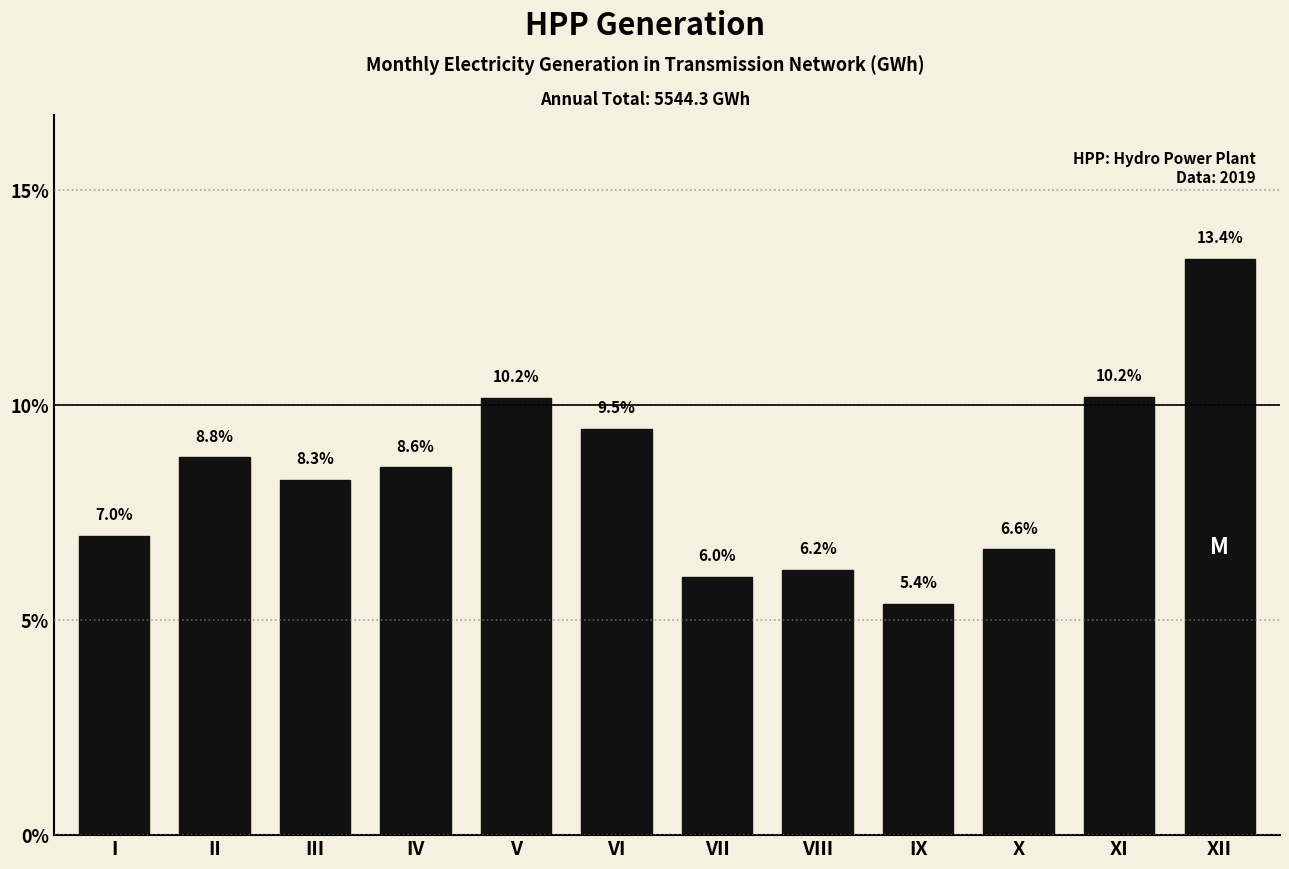

Reading left to right, list all the values displayed in this chart.

7.0	8.8	8.3	8.6	10.2	9.5	6.0	6.2	5.4	6.6	10.2	13.4